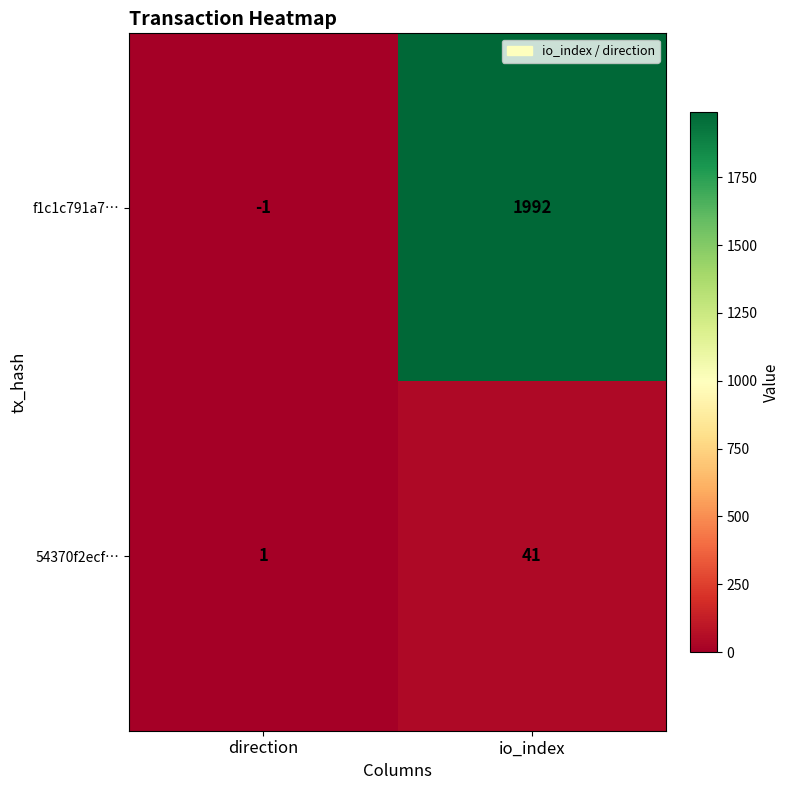

Which series has the widest spread of values?

f1c1c791a7…